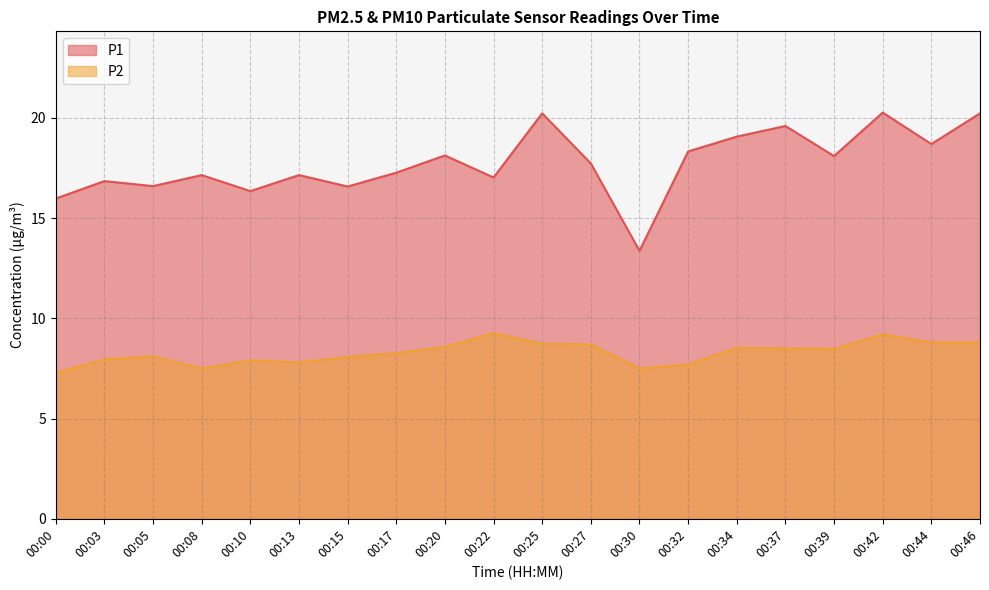

Between 00:37 and 00:25, which is larger?

00:25